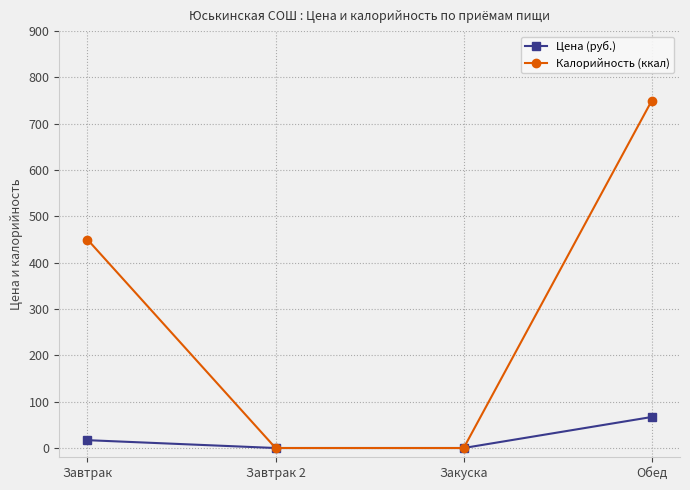

What is the greatest value displayed?

750.0